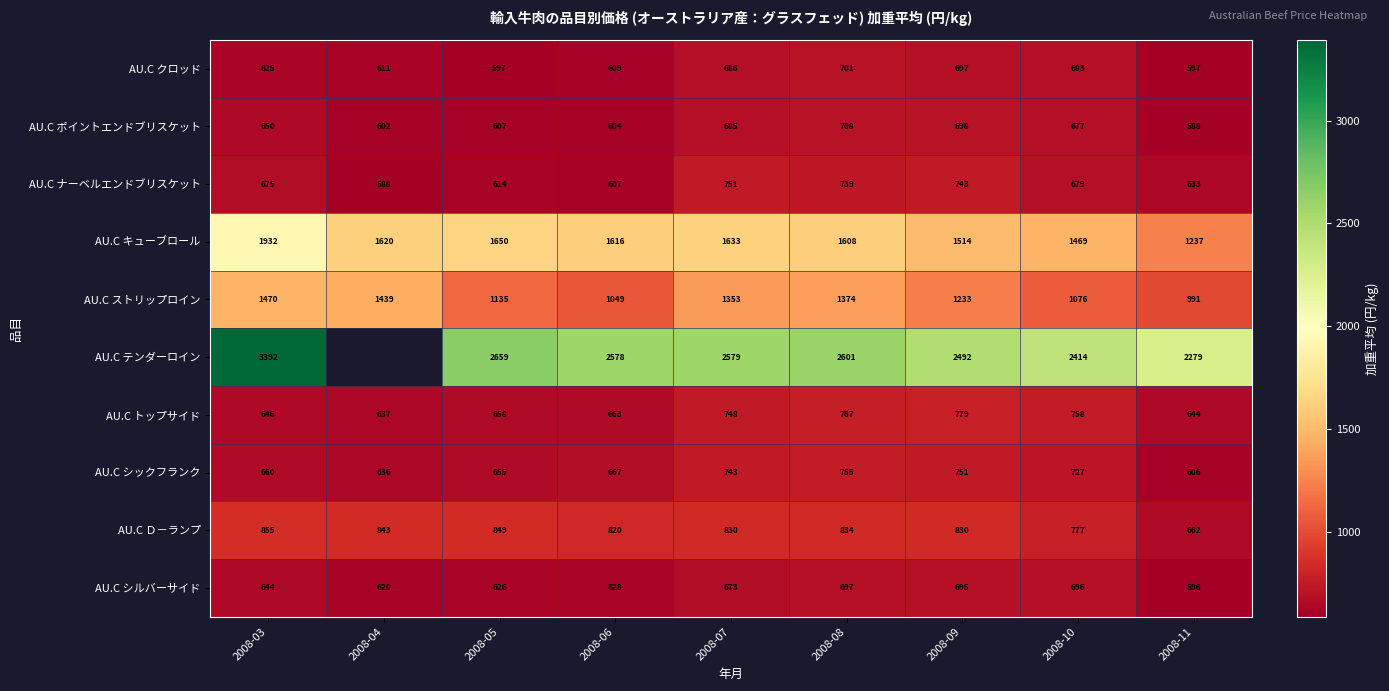

At which label does AU.C ナーベルエンドブリスケット reach its minimum?

2008-04